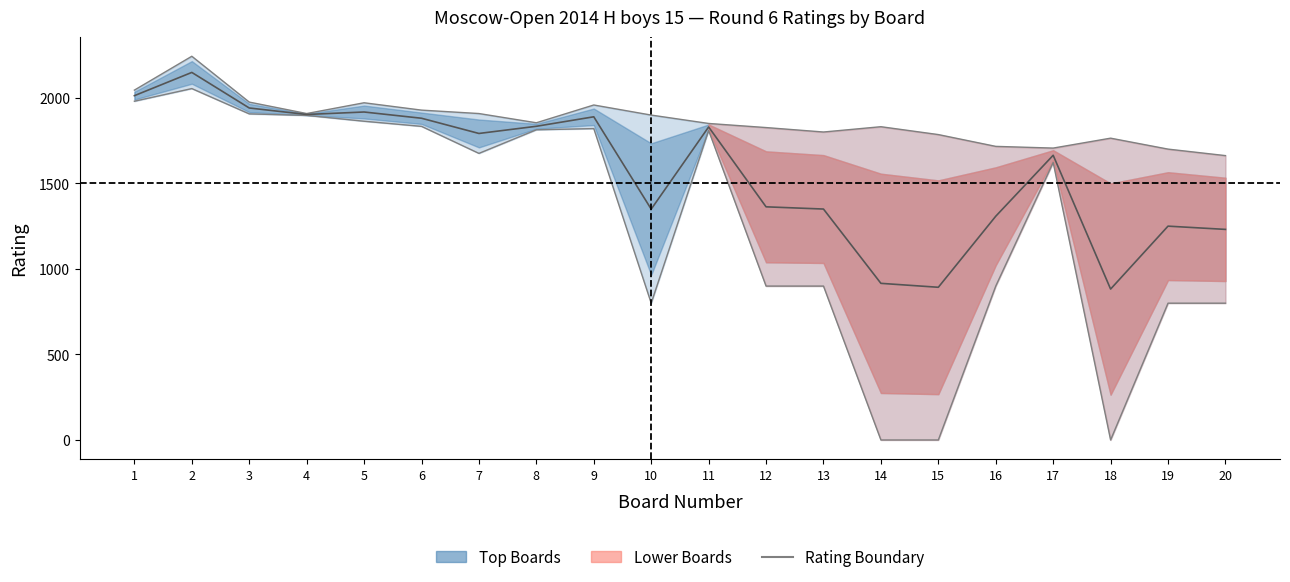

What is the approximate value of Min Rating at 7?

1676.0